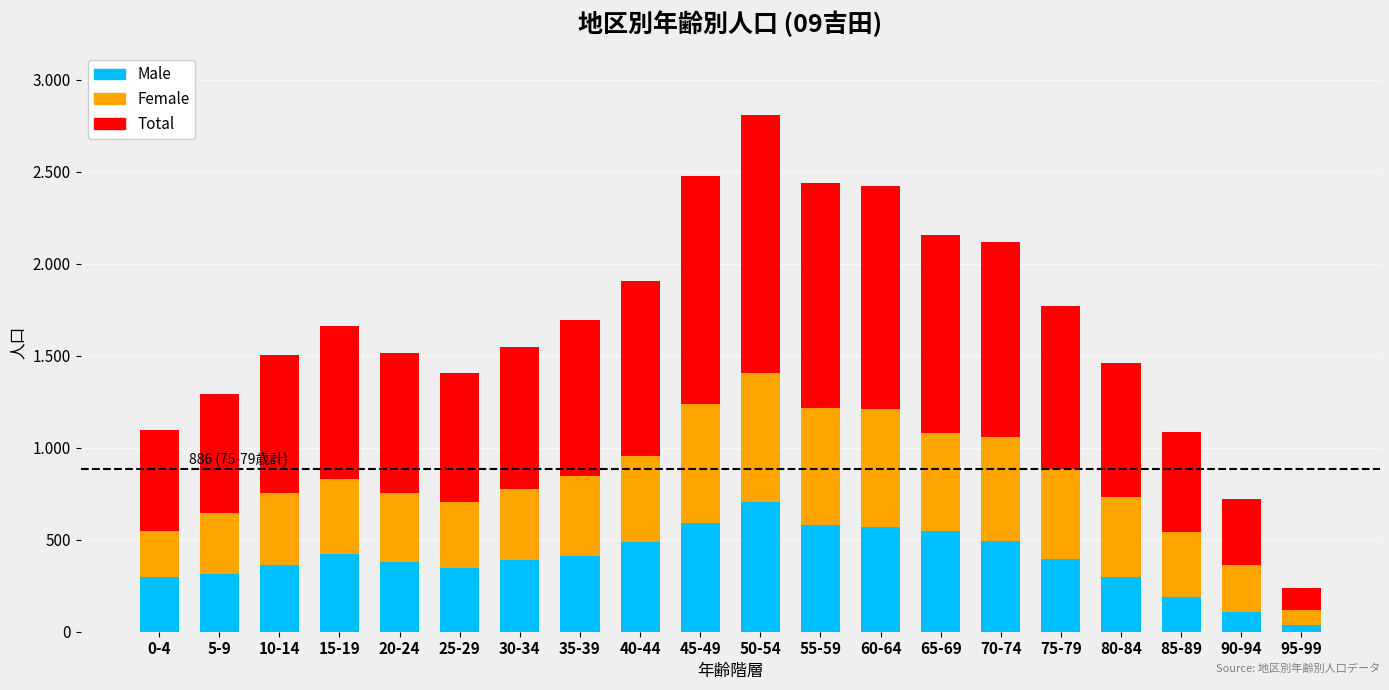

At 45-49, list the series in order from smallest to largest.

Male, Female, Total